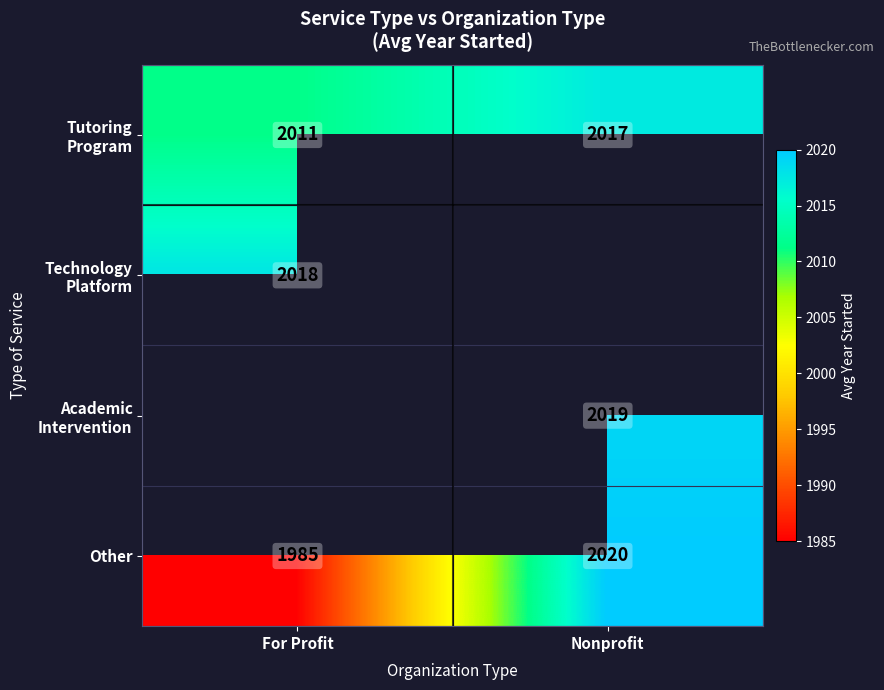

Between For Profit and Nonprofit, which is larger?

Nonprofit